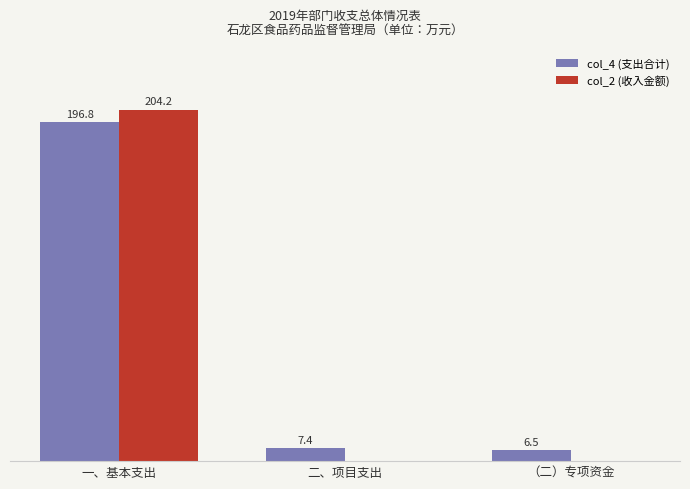

Where does the col_4 (支出合计) series first go above 7?

一、基本支出